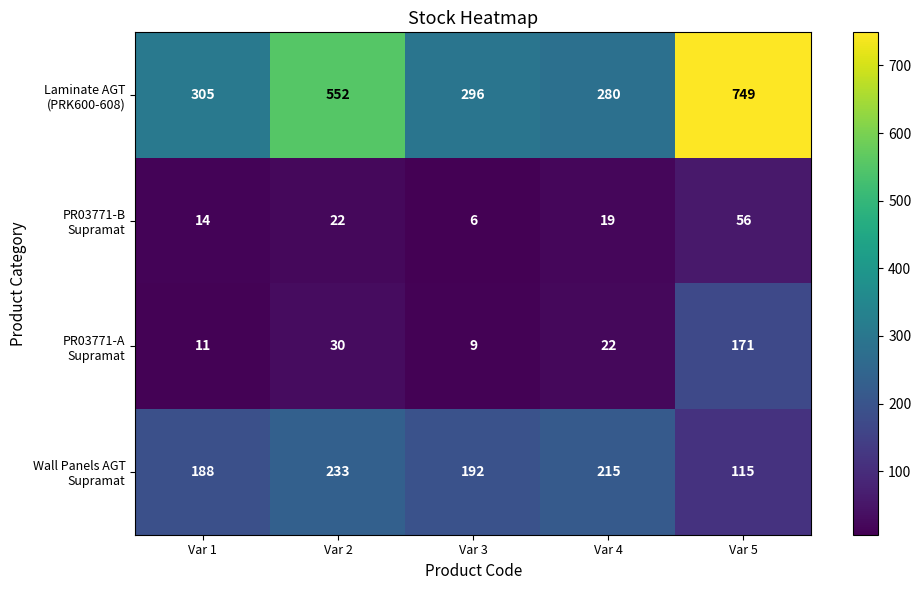

How many data points does each series have?

5